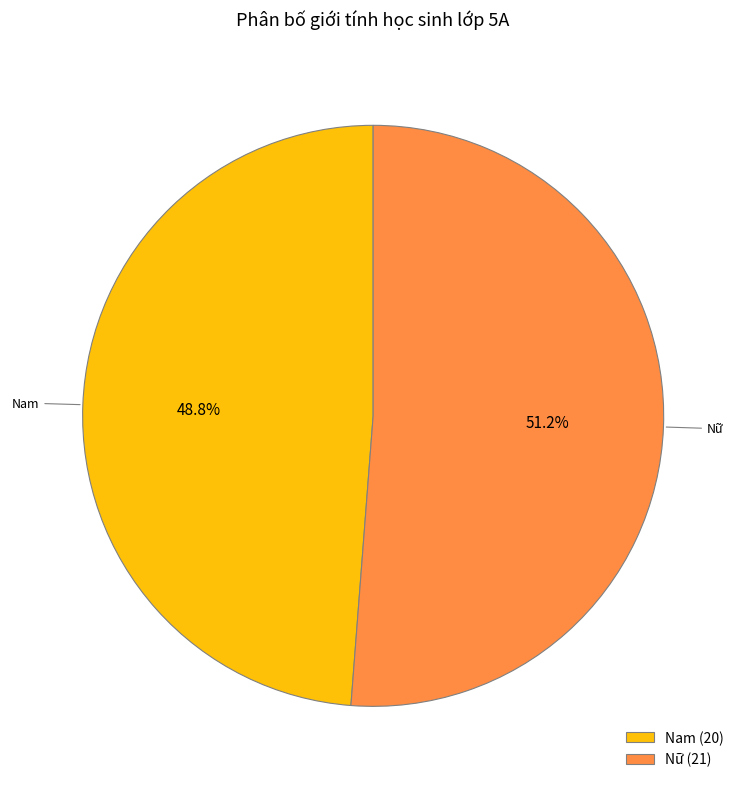

How many segments does this pie chart have?

2